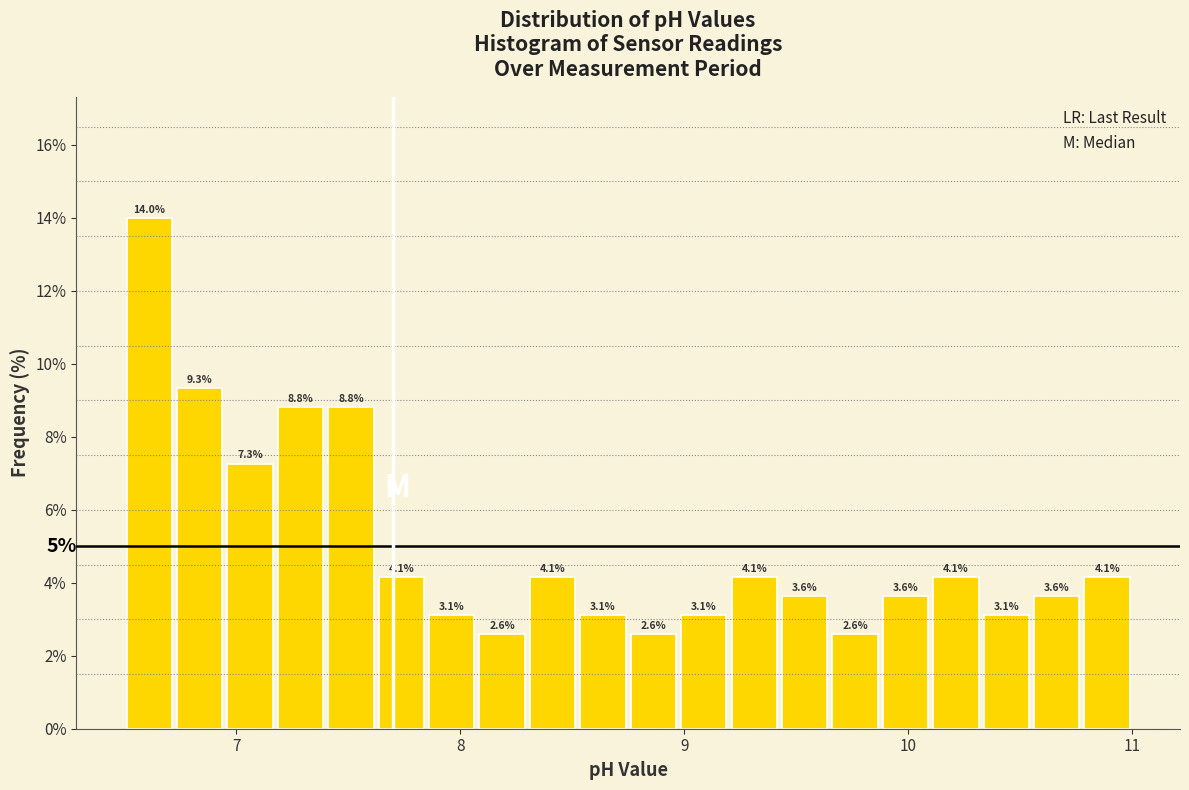

Around what value on the x-axis is the tallest bar? Give the approximate position of its centre, as read against the axis.

6.6